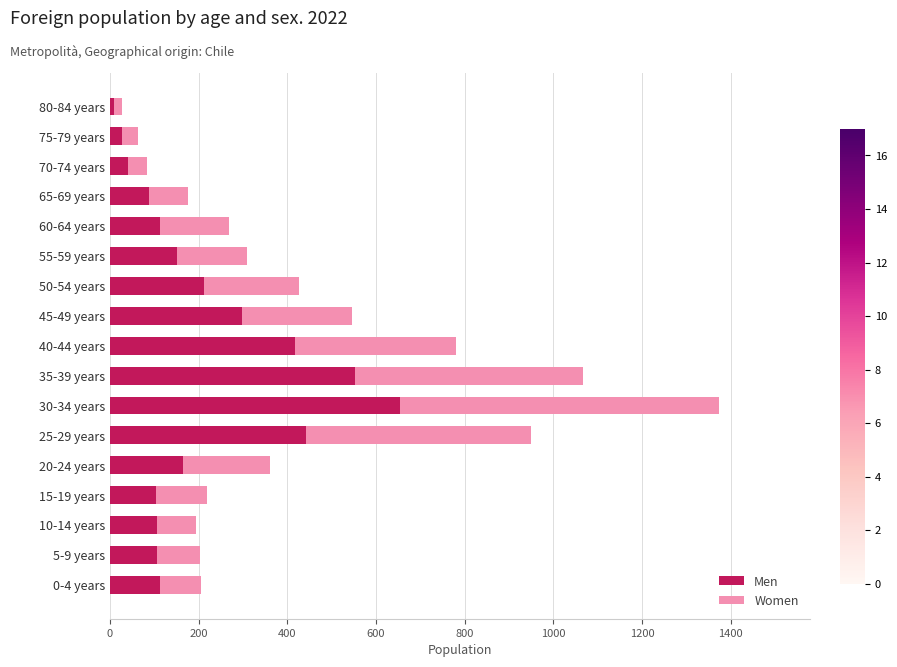

What is the total value across all series at 70-74 years?

84